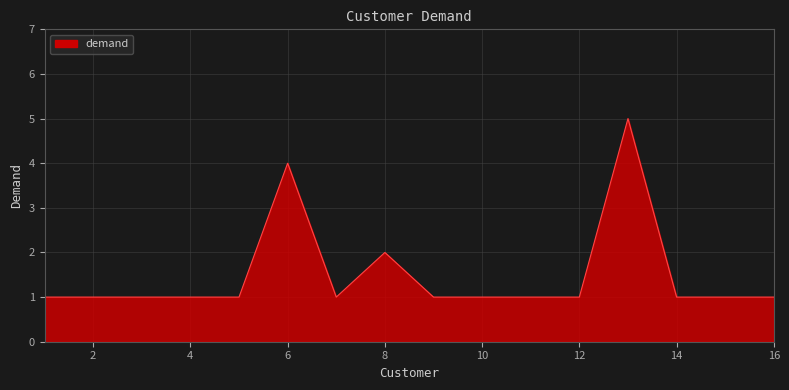

The value at 16 is 1. True or false?

True